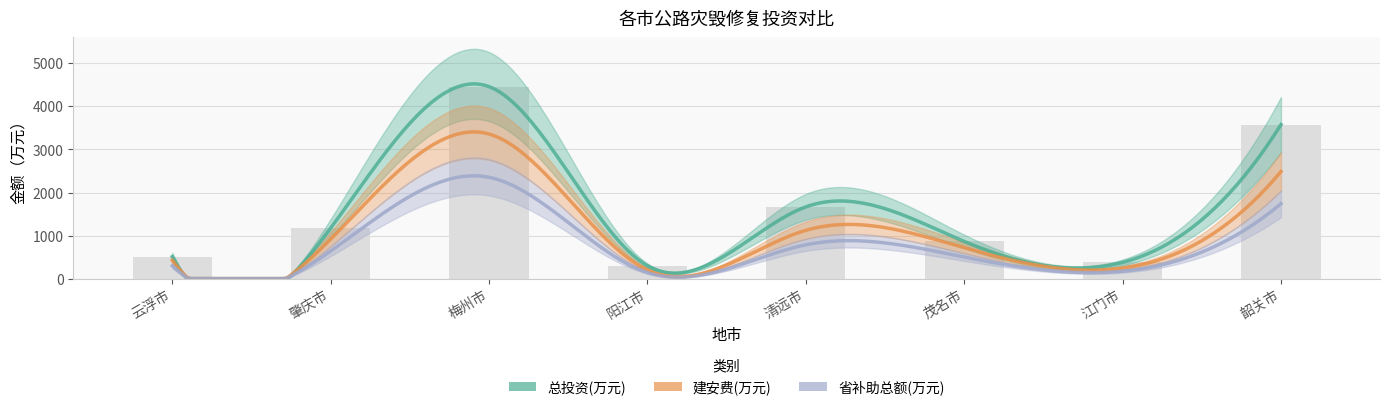

At which label does 总投资(万元) first exceed 1174?

梅州市